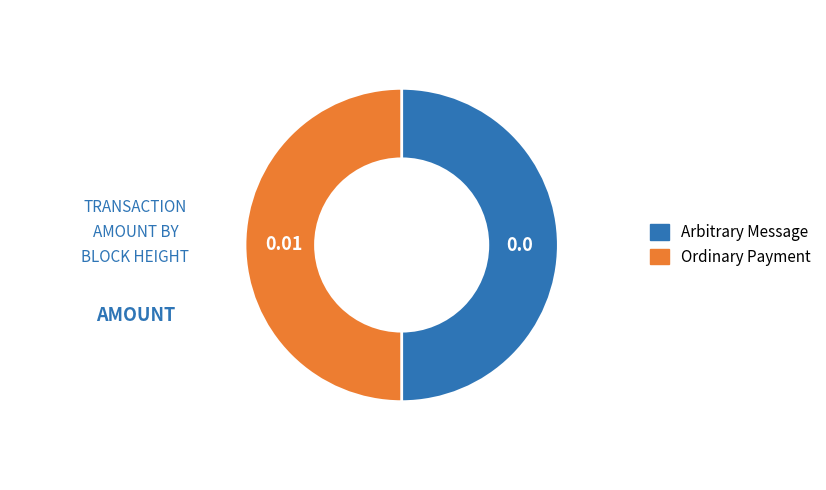

To the nearest percent, what is the average slice percentage?

50%